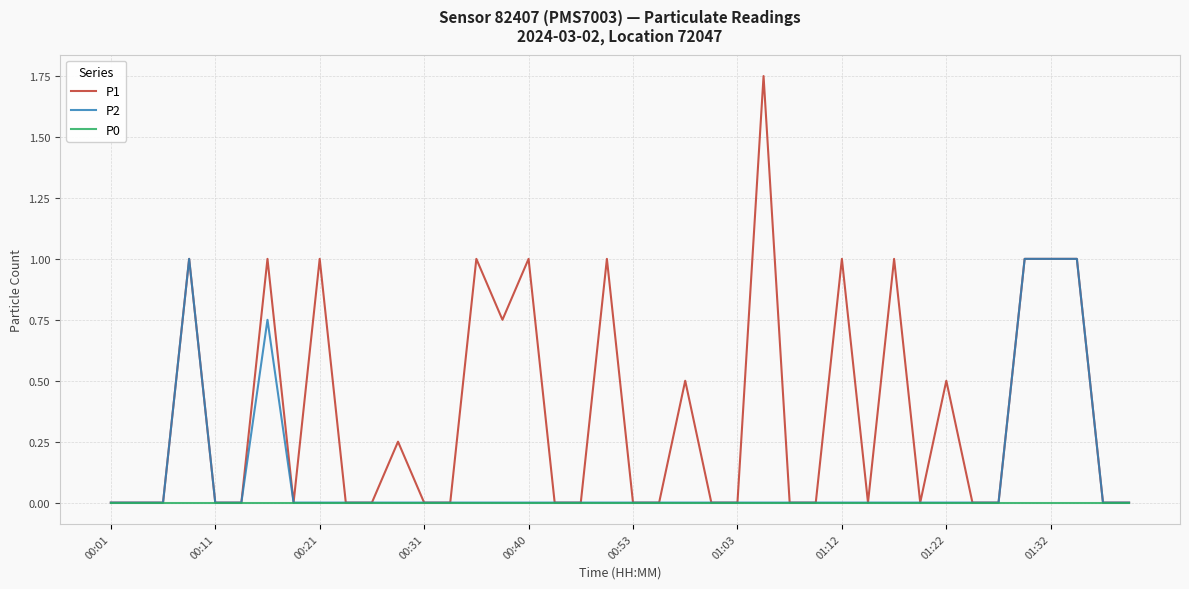

Which series has the widest spread of values?

P1